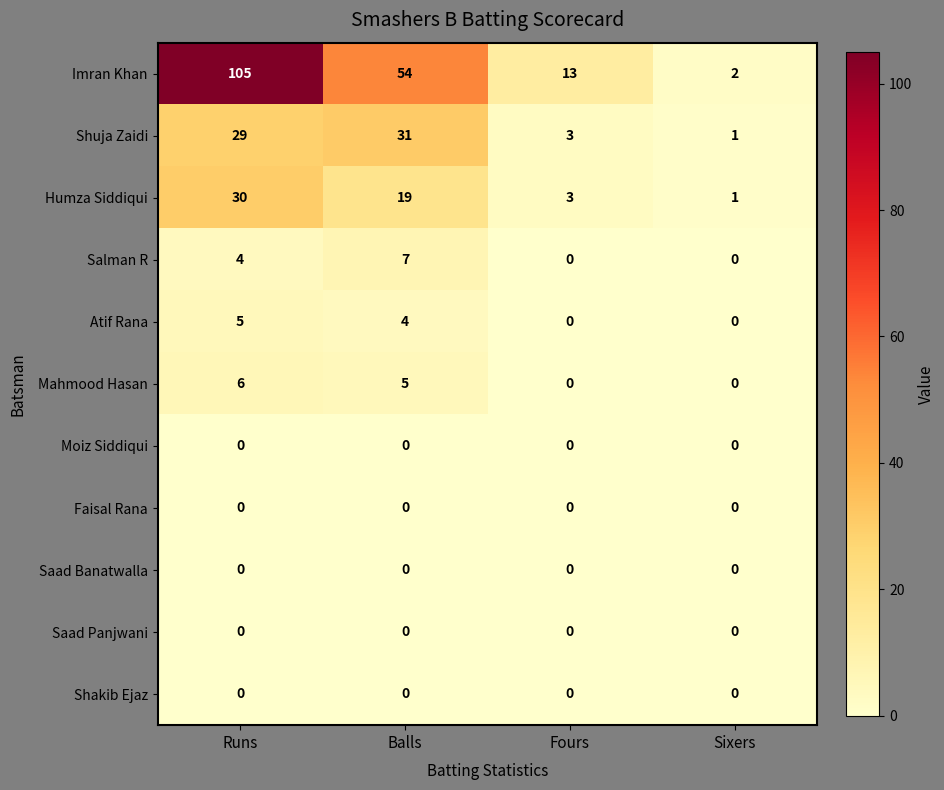

What is the total value across all series at Runs?

179